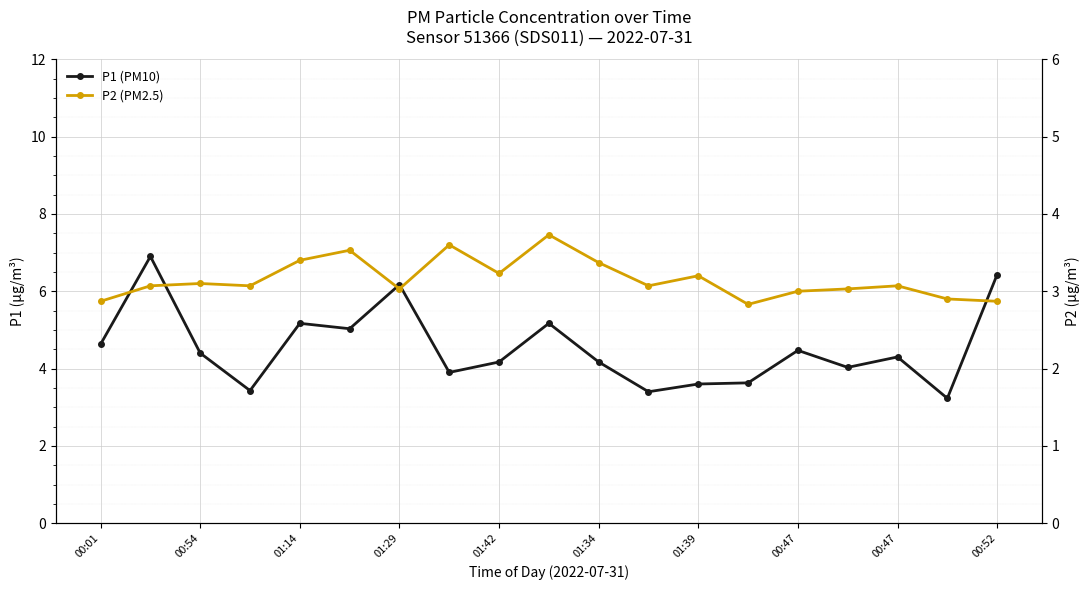

Which series changed the most between 01:42 and 00:47?

P2 (PM2.5)